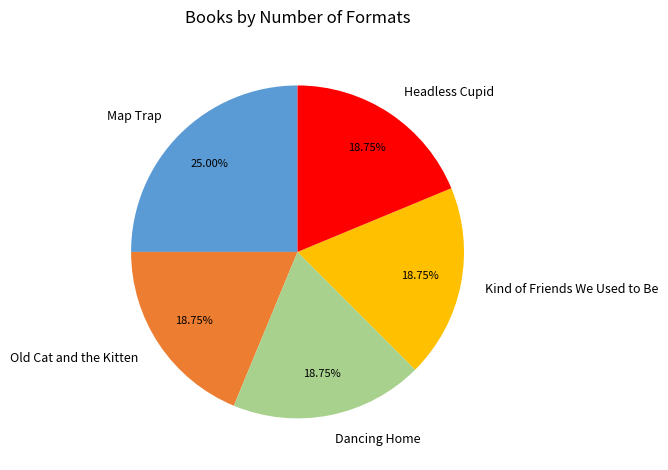

Do Map Trap and Old Cat and the Kitten together represent more than half of the pie?

No